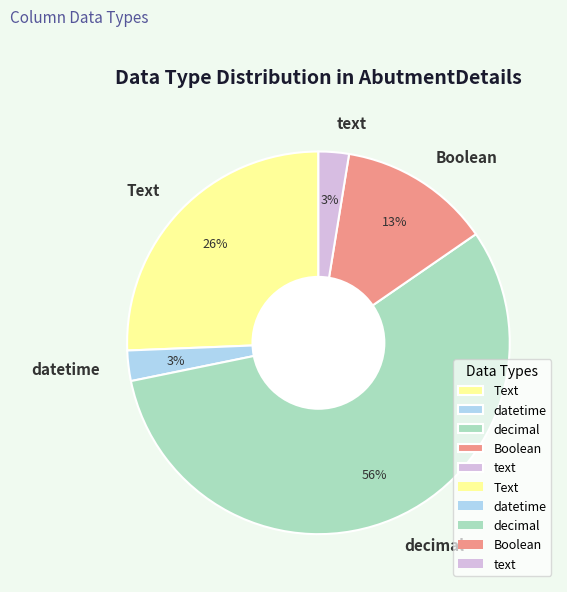

Which slice represents more than half of the pie?

decimal